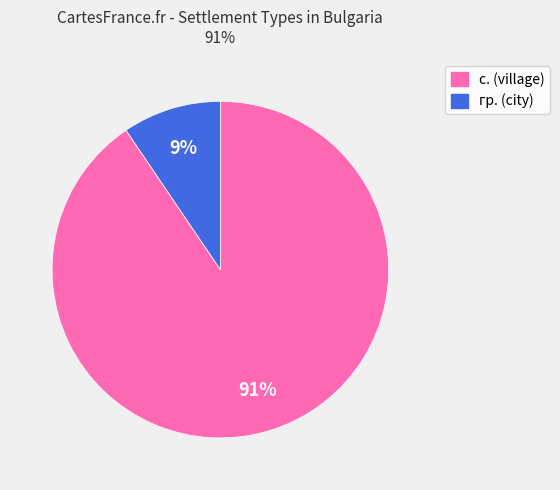

Is there a majority slice in this chart?

Yes